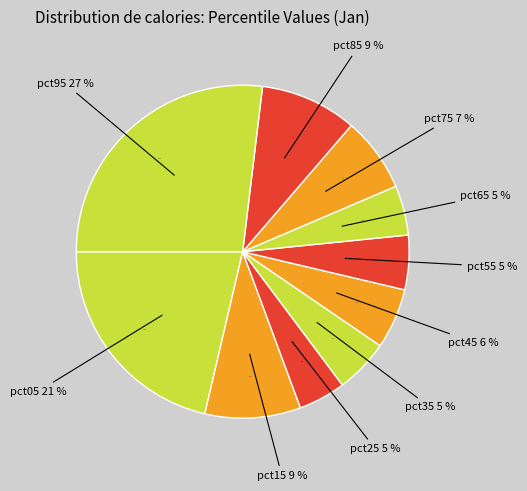

Combined, do pct05 and pct95 account for over 50%?

No